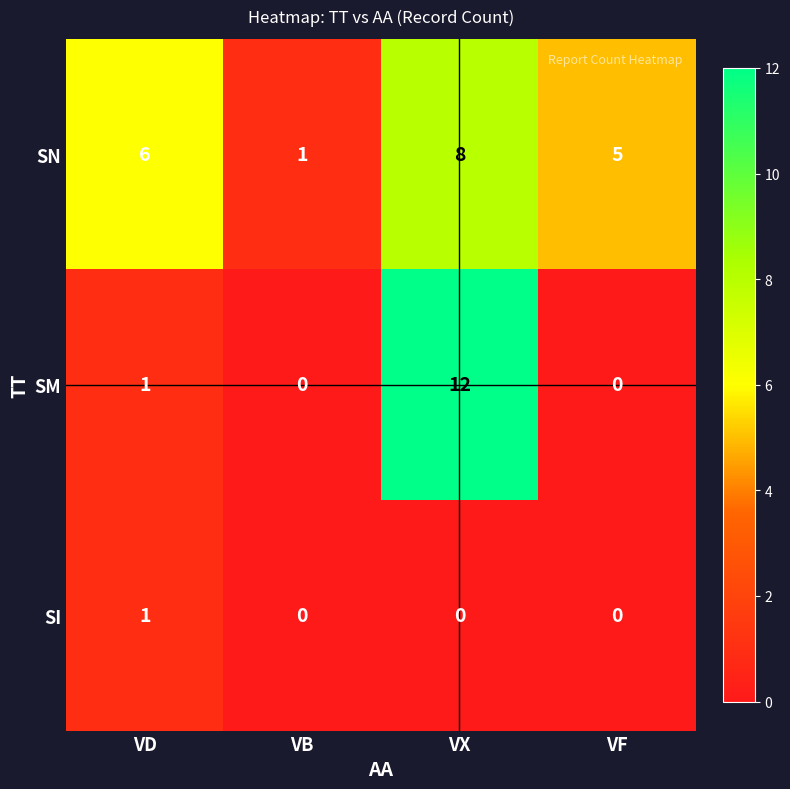

What is the sum of the SN values at VD and VB?

7